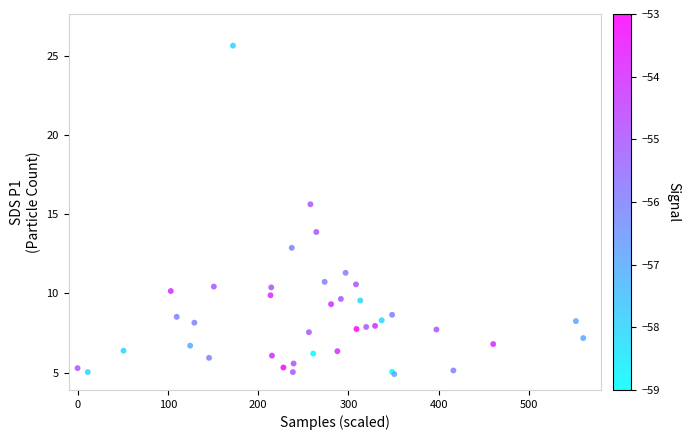

What Y value in the scatter plot is closest to 15?

15.6